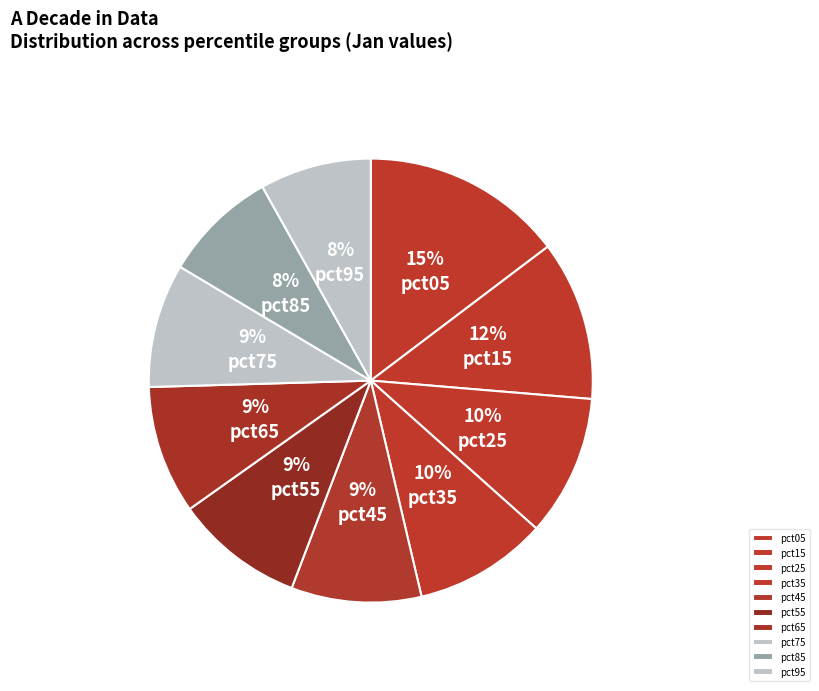

Is pct55 the majority of the pie?

No